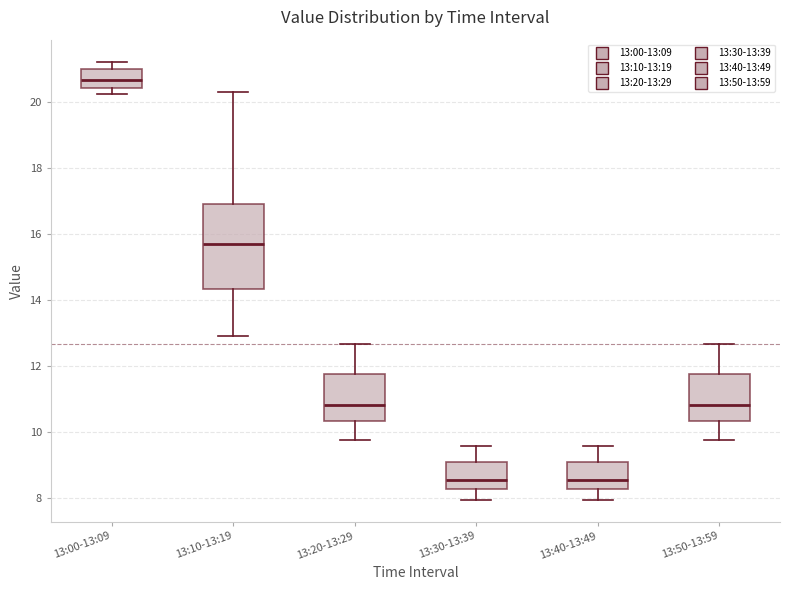

Reading left to right, read every box against the y-axis: the position of its median line, the range the box covers, and the ends of its whiskers. The values are not printed on the chart, so give them approximately, as read against the axis.

13:00-13:09: median 20.6, box 20.4 to 21.0, whiskers 20.2 to 21.2
13:10-13:19: median 15.8, box 14.4 to 17.0, whiskers 13.0 to 20.4
13:20-13:29: median 10.8, box 10.4 to 11.8, whiskers 9.8 to 12.6
13:30-13:39: median 8.6, box 8.2 to 9.0, whiskers 8.0 to 9.6
13:40-13:49: median 8.6, box 8.2 to 9.0, whiskers 8.0 to 9.6
13:50-13:59: median 10.8, box 10.4 to 11.8, whiskers 9.8 to 12.6